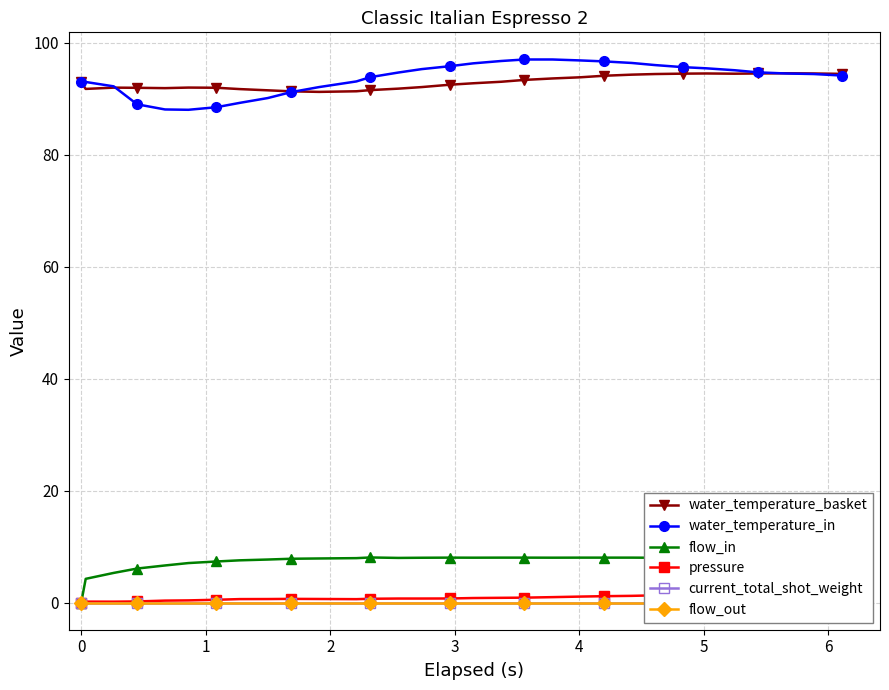

True or false: water_temperature_in and flow_in intersect in this chart.

False